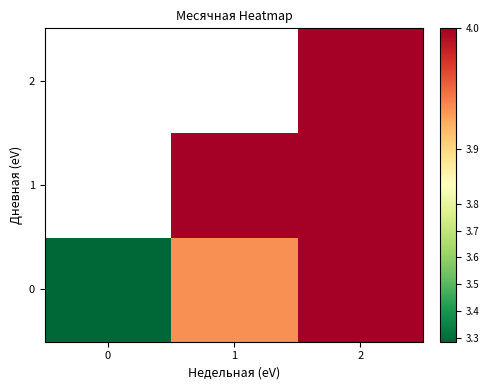

What is the difference between the highest and lowest values at 1?

0.1